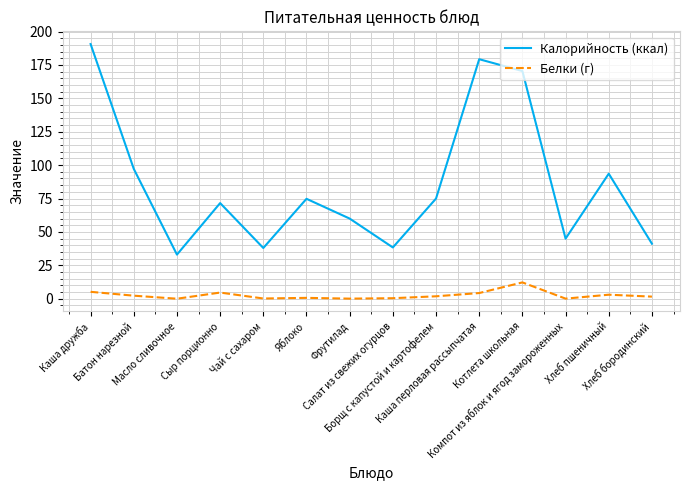

In Белки (г), how many points are higher than both neighbors (excluding endpoints)?

4